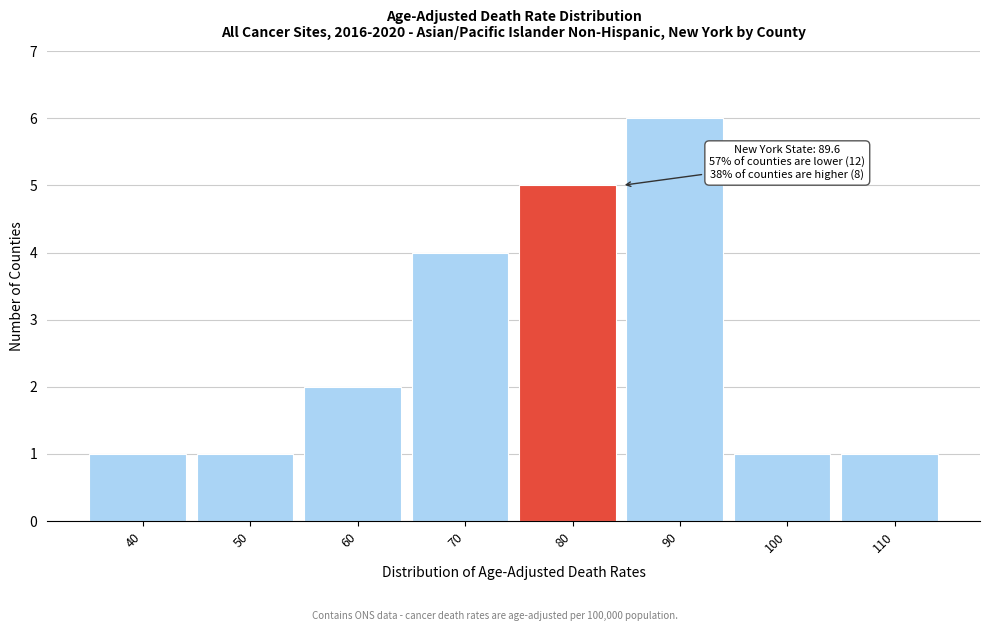

Reading left to right, list all the values displayed in this chart.

40=1	50=1	60=2	70=4	80=5	90=6	100=1	110=1